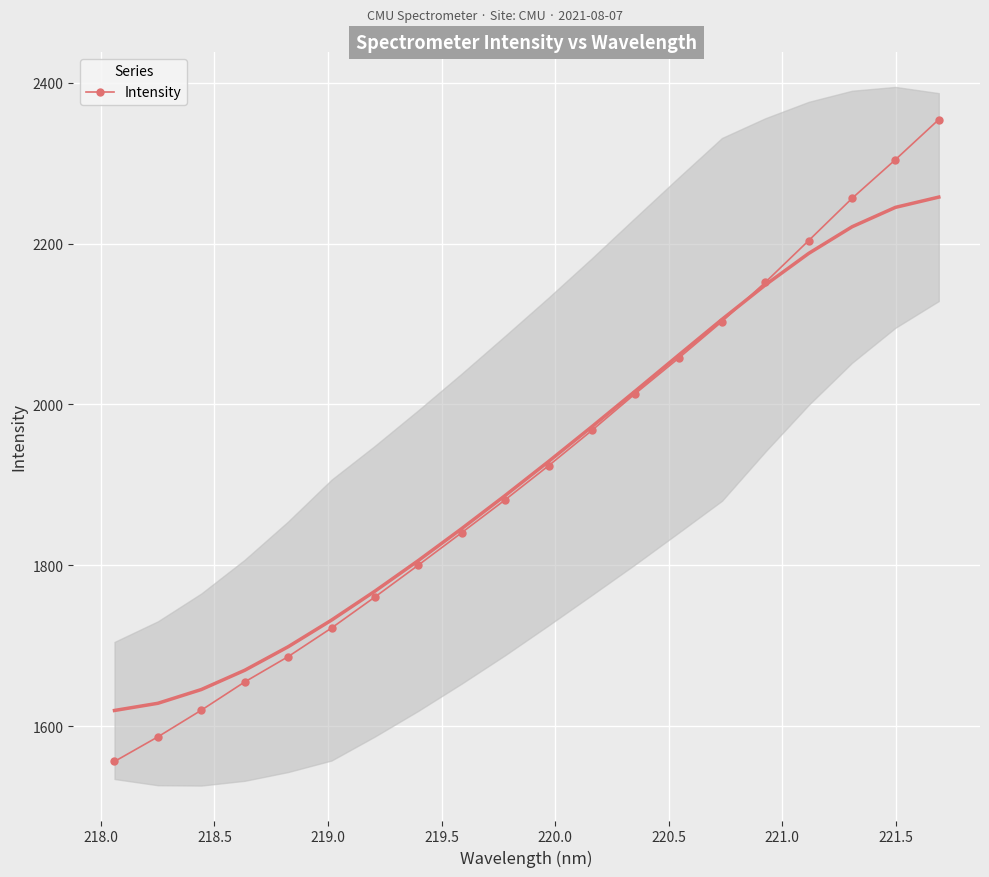

True or false: Intensity has more than 0 interior local peaks.

False